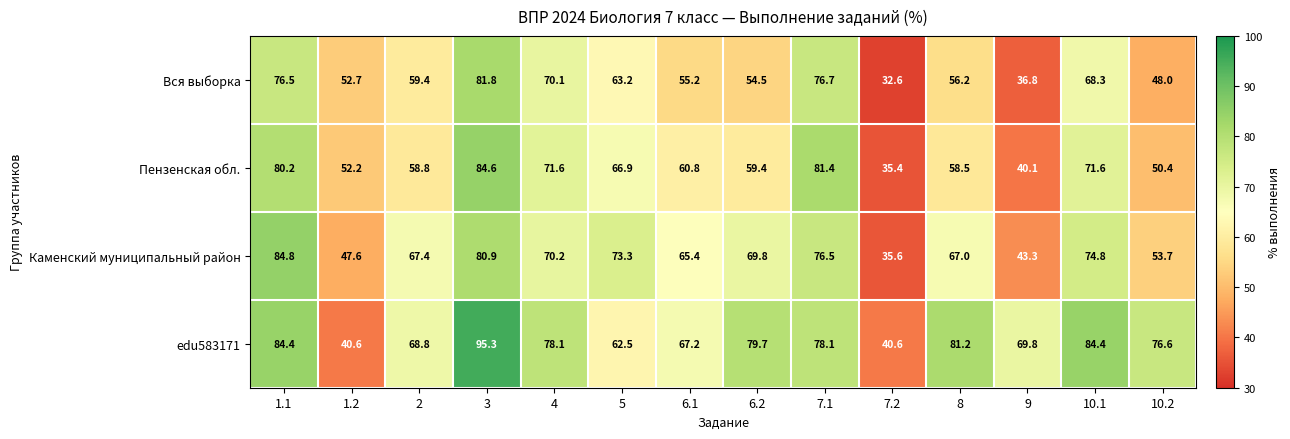

What is the sum of all edu583171 values?

1007.3